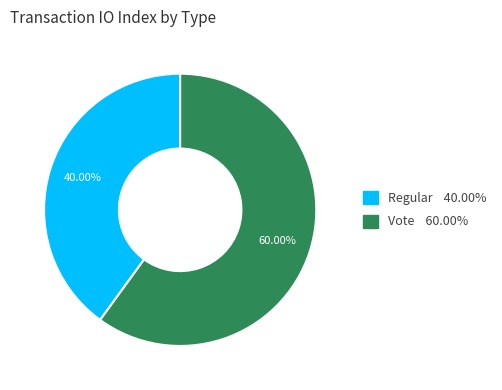

What is the ratio of the value at Regular to the value at Vote?

0.7